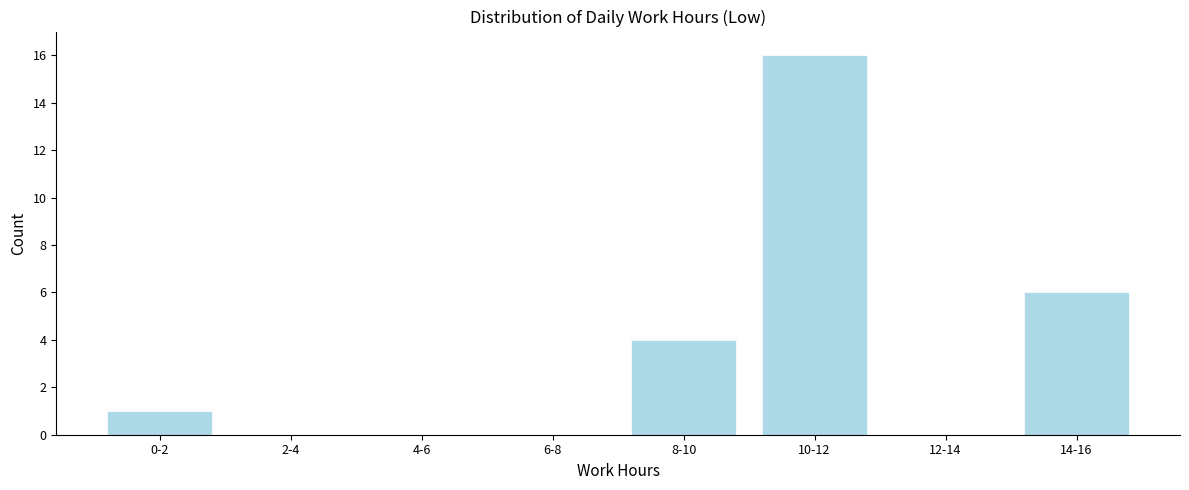

Reading right to left, list all the values displayed in this chart.

14-16=6	12-14=0	10-12=16	8-10=4	6-8=0	4-6=0	2-4=0	0-2=1